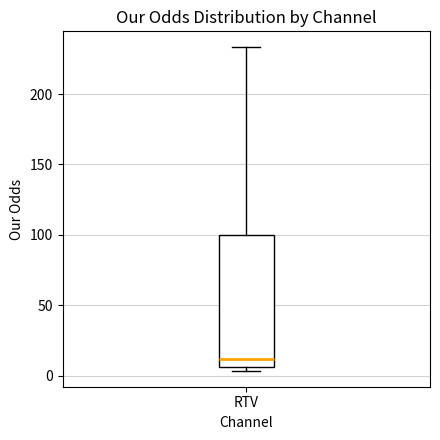

Where does the upper whisker of the box for RTV end on the y-axis? The values are not printed on the chart, so give them approximately, as read against the axis.

235